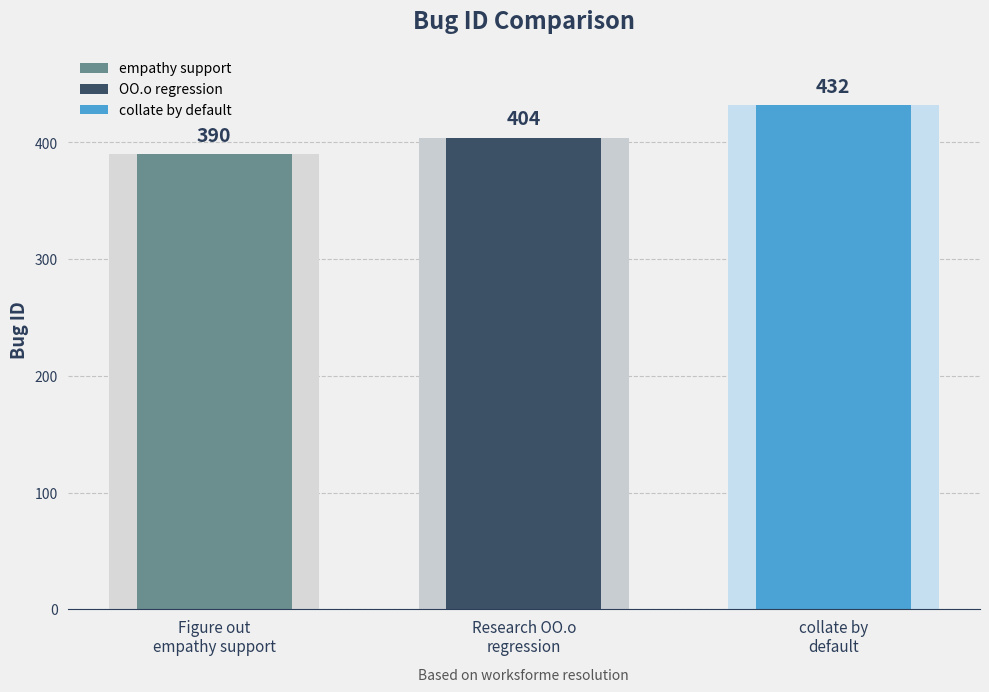

Which category has the lowest value across all series?

Figure out empathy support